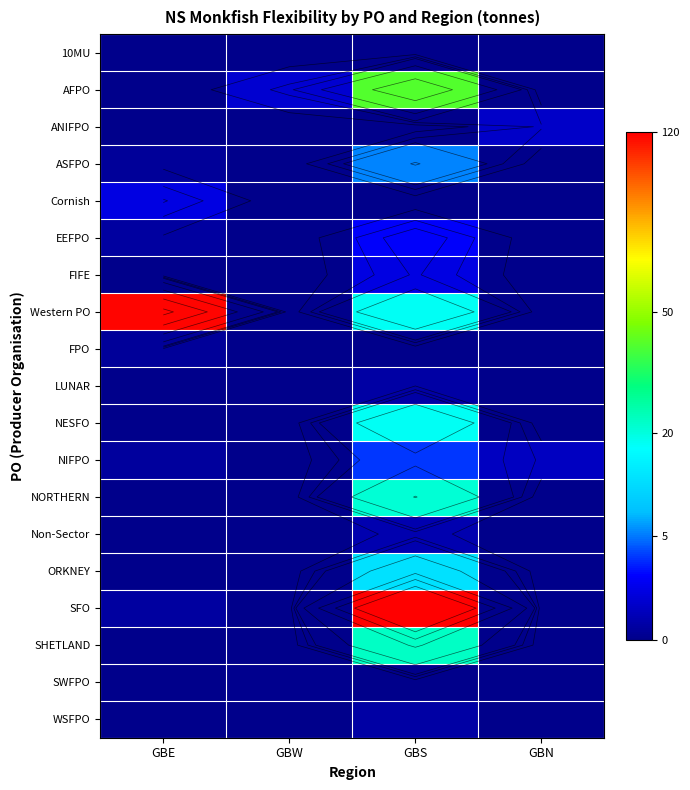

Which label corresponds to the largest value in the chart?

GBS